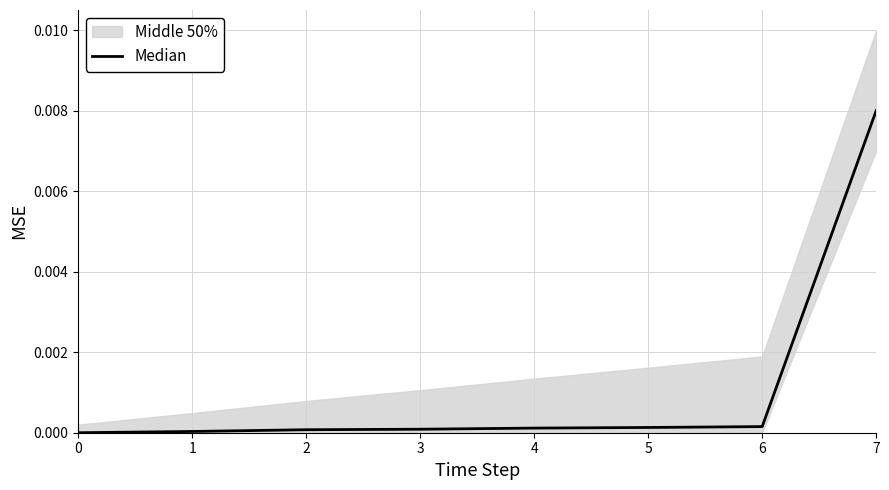

True or false: the data has more than 1 interior local peaks.

False